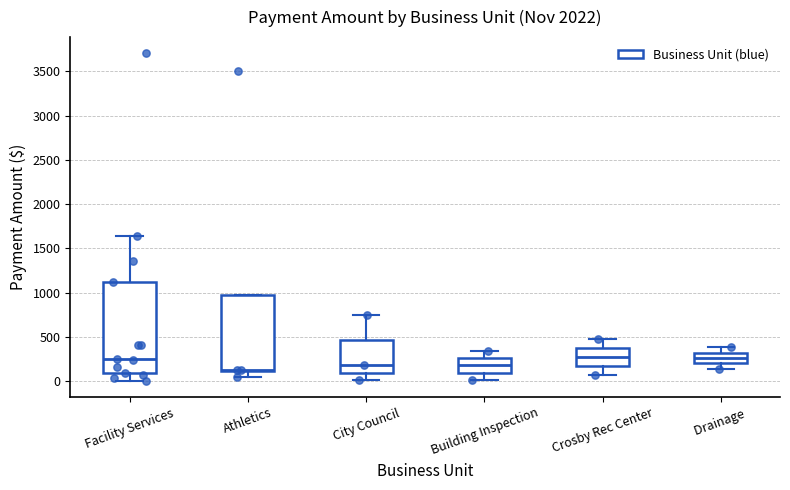

Comparing the boxes themselves (not the whiskers), which one is the tallest?

Facility Services